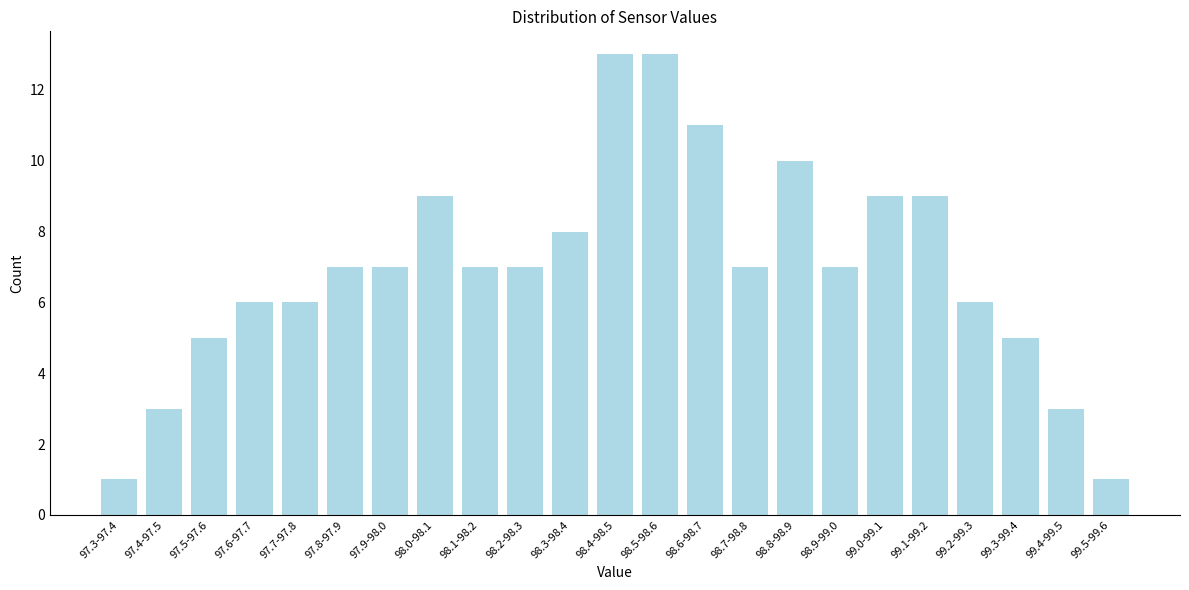

Reading left to right, extract all data points from this chart.

1	3	5	6	6	7	7	9	7	7	8	13	13	11	7	10	7	9	9	6	5	3	1